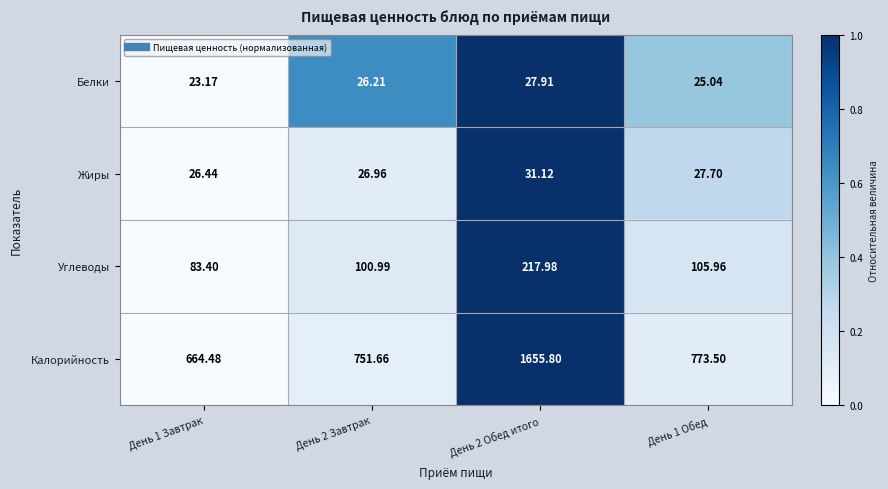

Which series has the largest total across all categories?

Калорийность